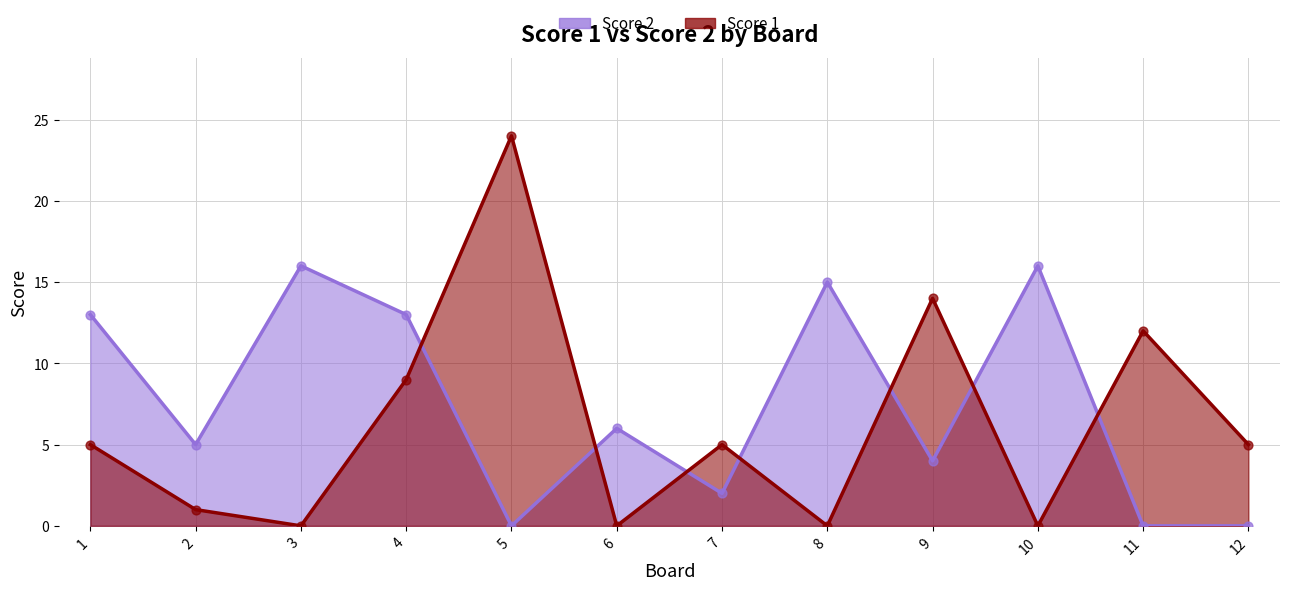

Which series has the widest spread of Y values?

Score 1